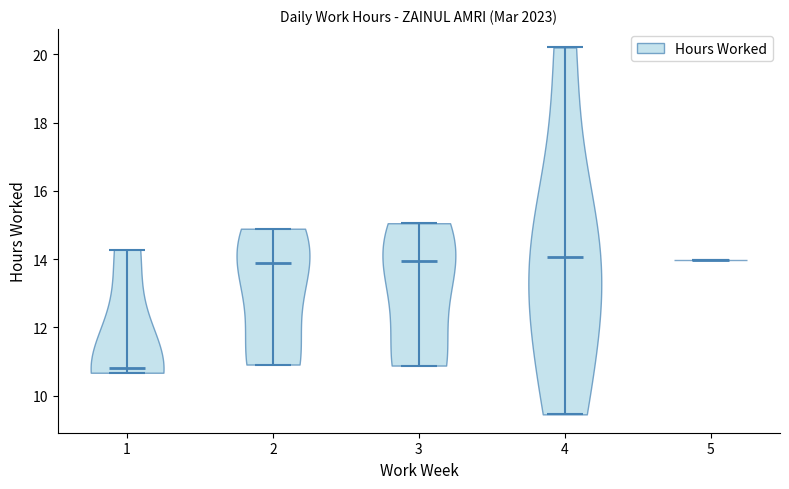

What is the highest point the violin at x = 4 reaches on the y-axis? The values are not printed on the chart, so give them approximately, as read against the axis.

20.2